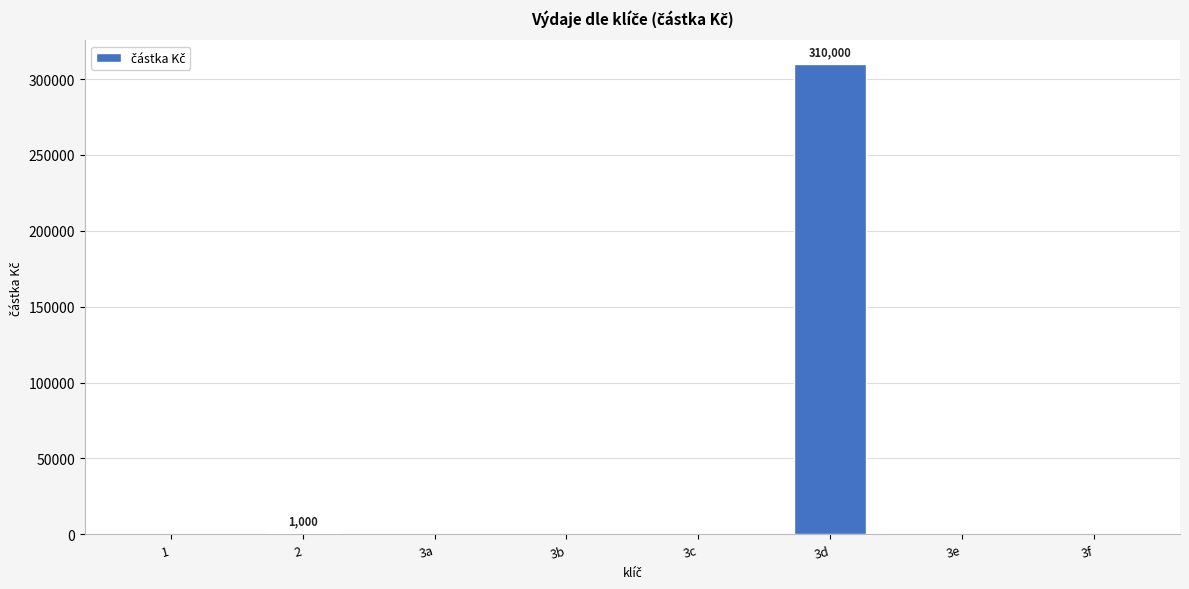

Count the number of data series in this chart.

1